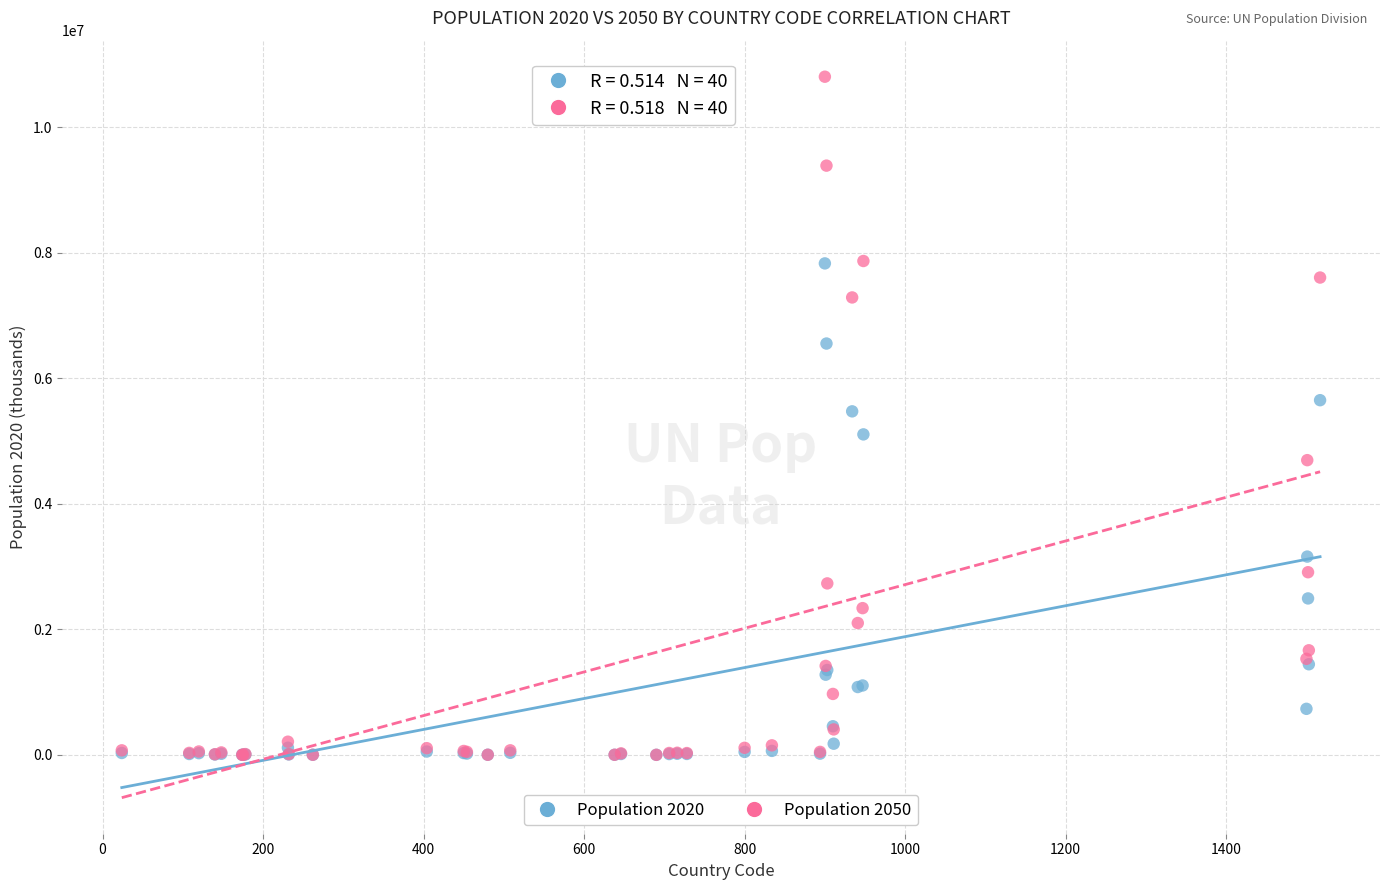

What are all the series names shown in the legend?

Population 2020, Population 2050